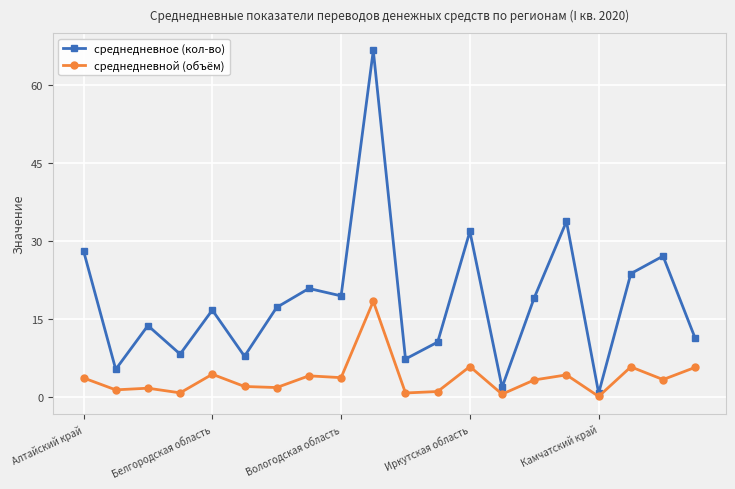

True or false: среднедневной (объём) and среднедневное (кол-во) cross at least once.

False